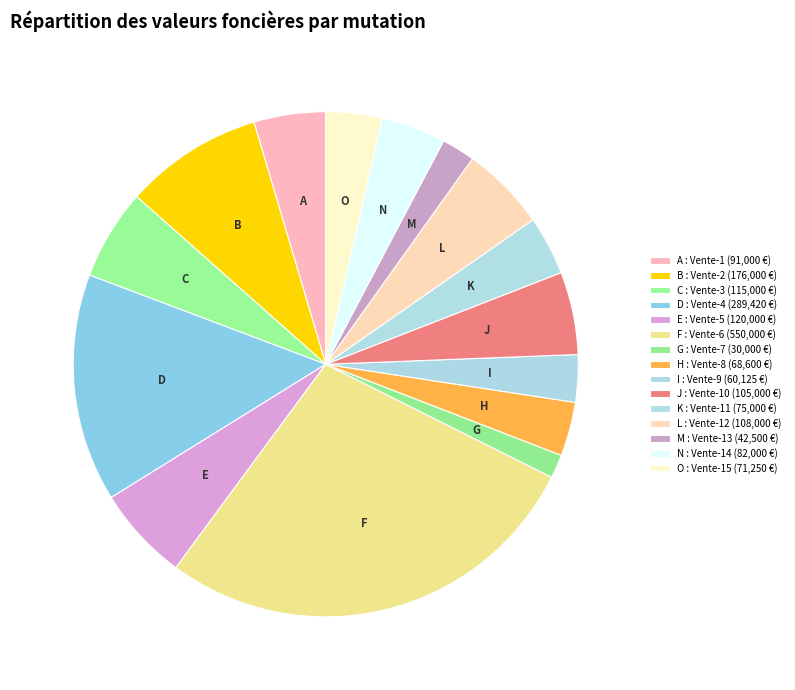

Count the number of slices in the pie.

15